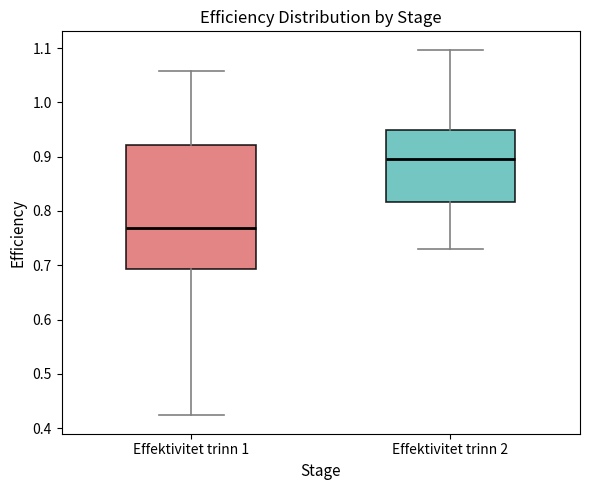

Comparing the boxes themselves (not the whiskers), which one is the tallest?

Effektivitet trinn 1